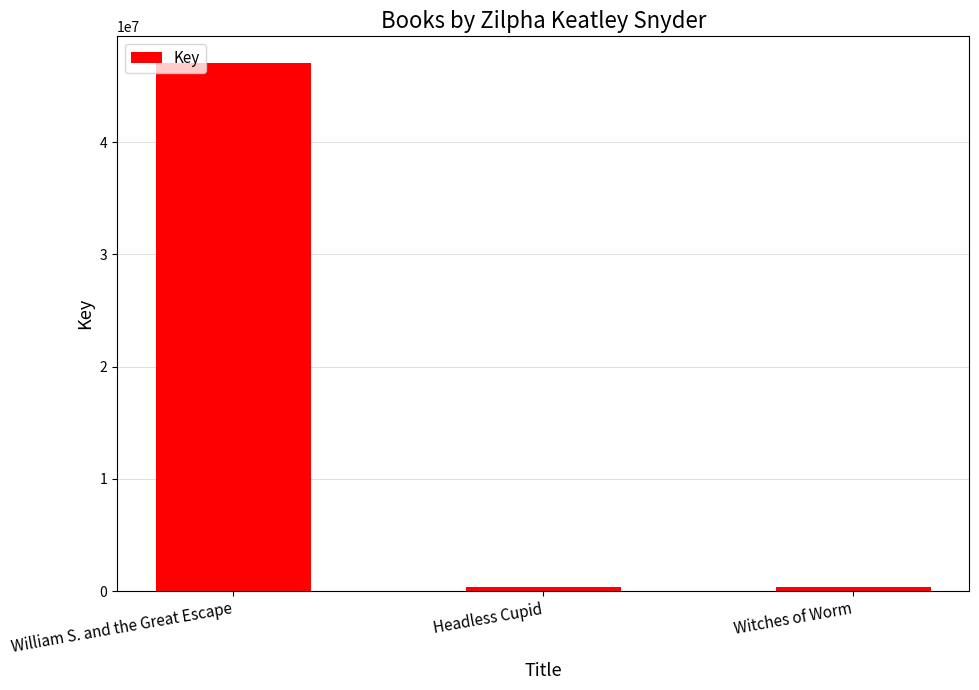

At which label does the data first exceed 330007?

William S. and the Great Escape